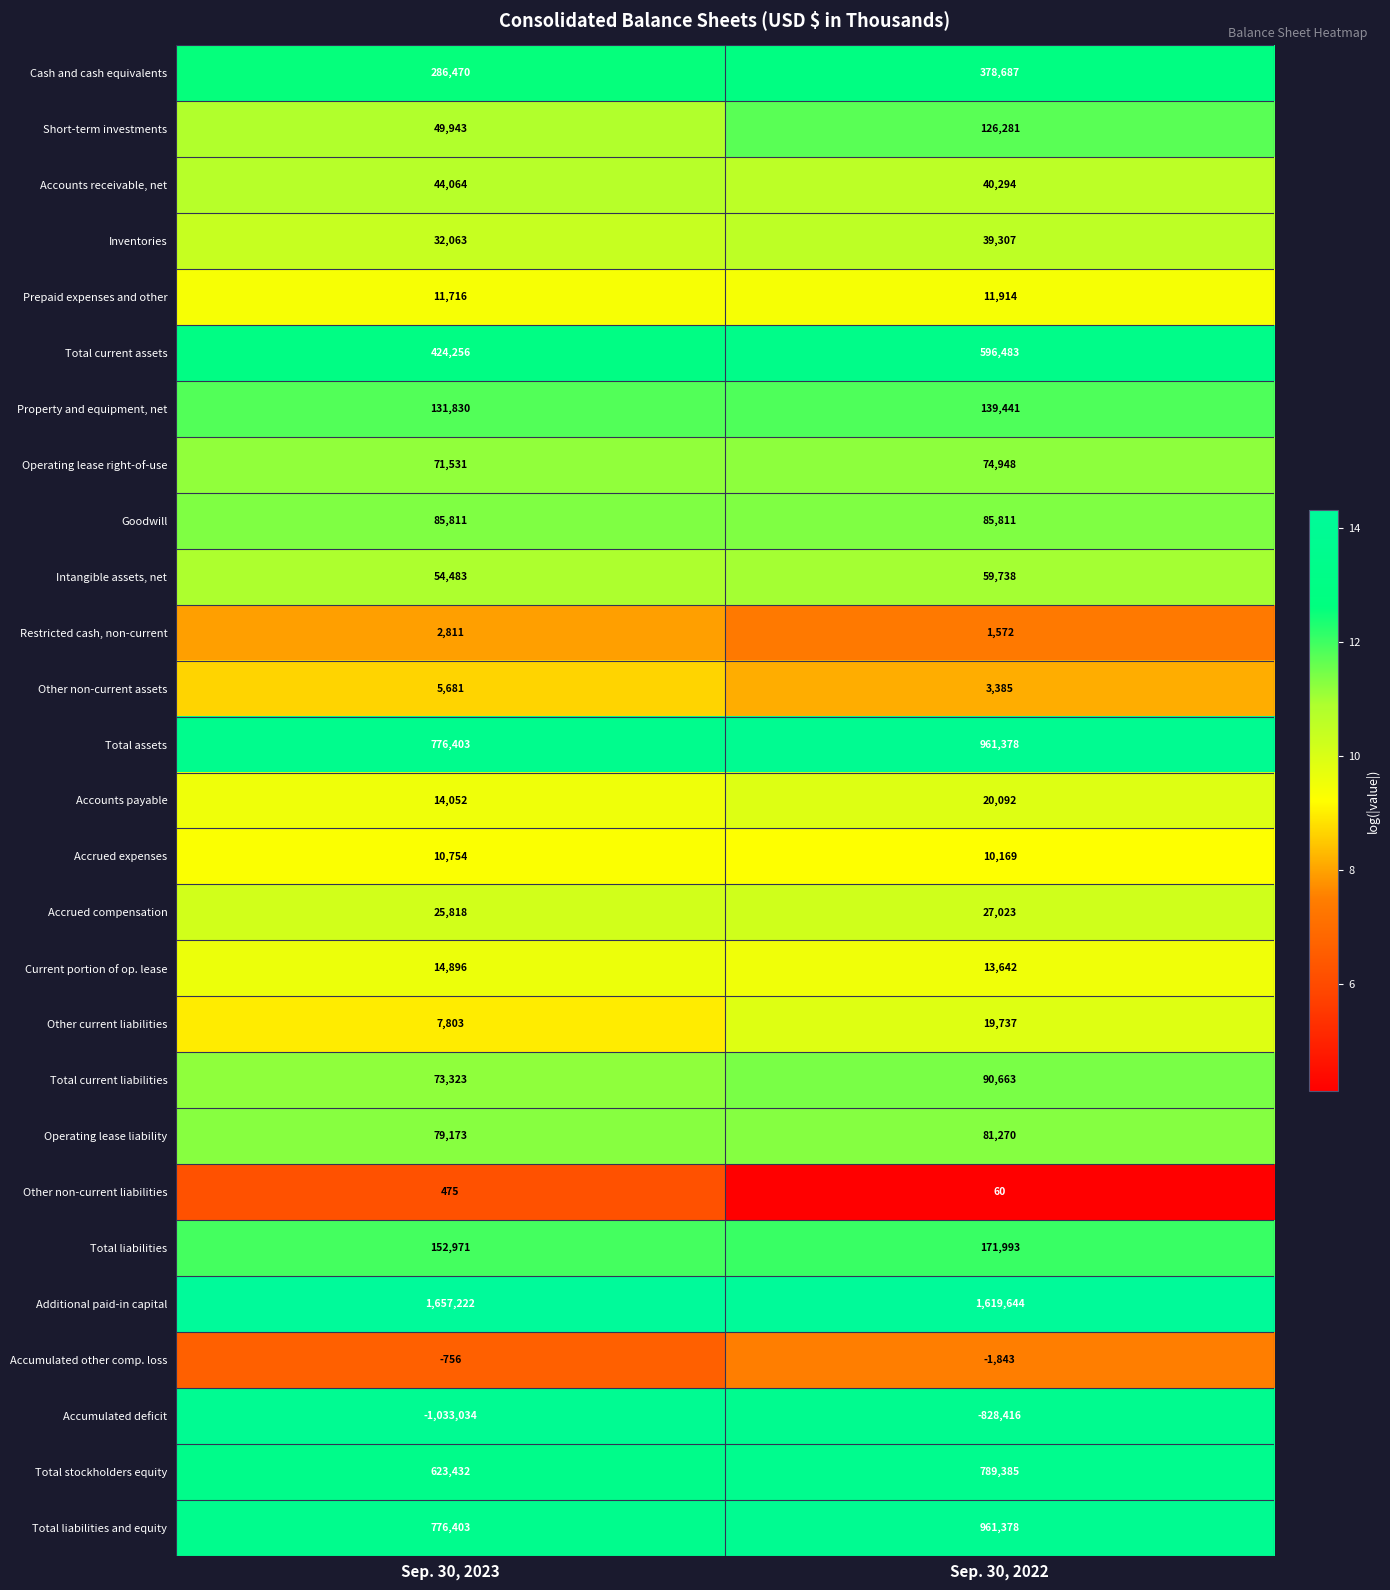

What value does the Total assets series have at Sep. 30, 2022?

961378